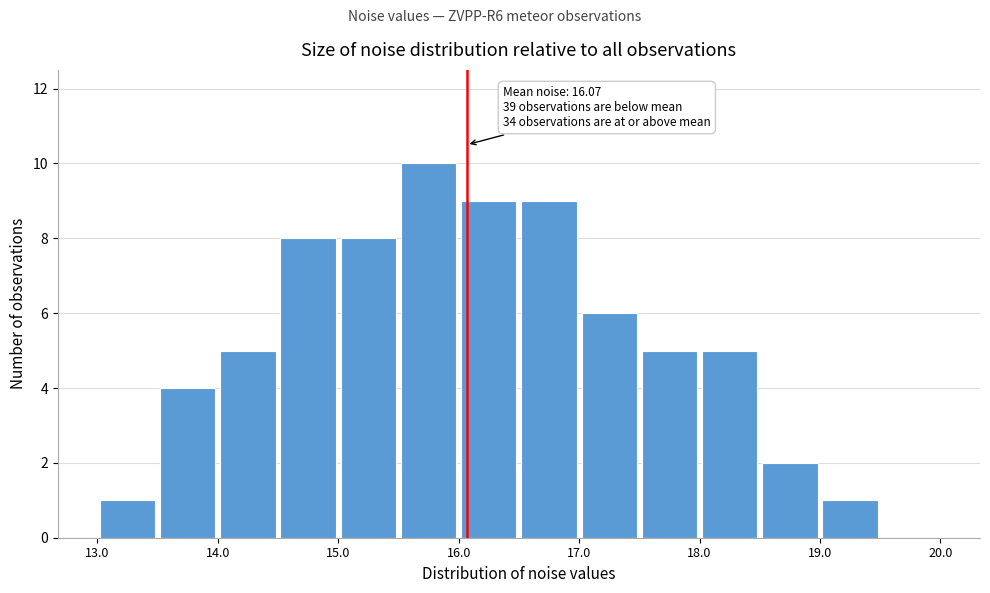

Over which range of the x-axis is the bar tallest?

15.5 to 16.0